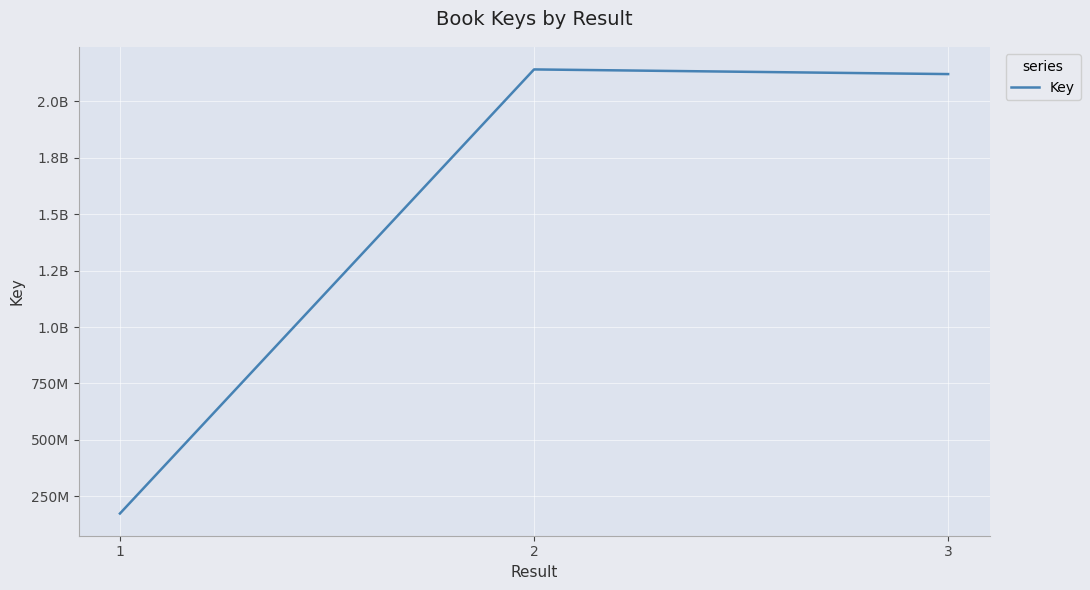

Which category has the highest value across all series?

2